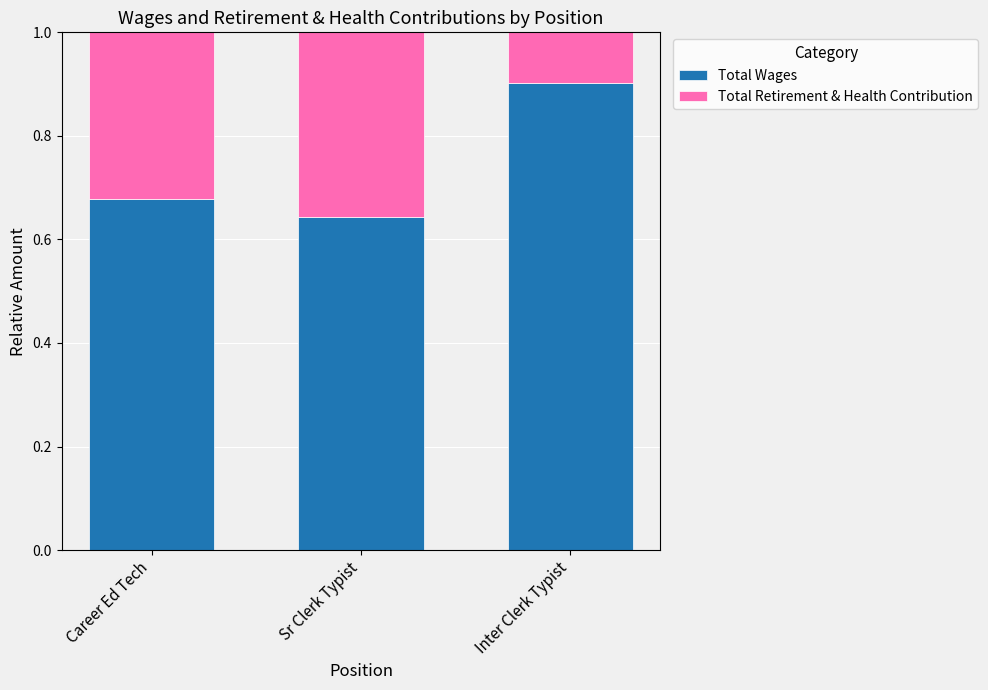

True or false: Total Wages has a value of 0.9 at Inter Clerk Typist.

True